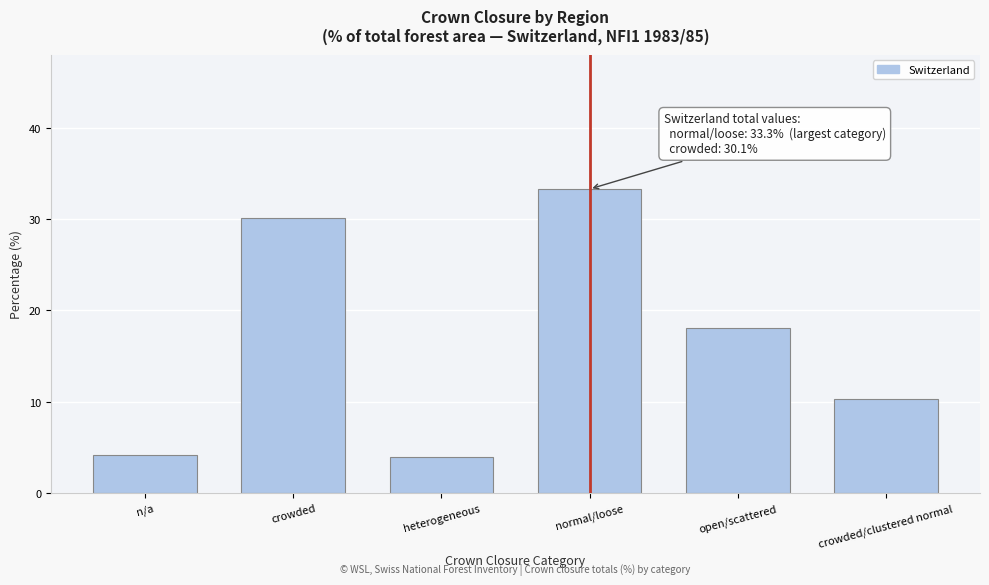

Reading left to right, extract all data points from this chart.

n/a=4.2	crowded=30.1	heterogeneous=4.0	normal/loose=33.3	open/scattered=18.1	crowded/clustered normal=10.3